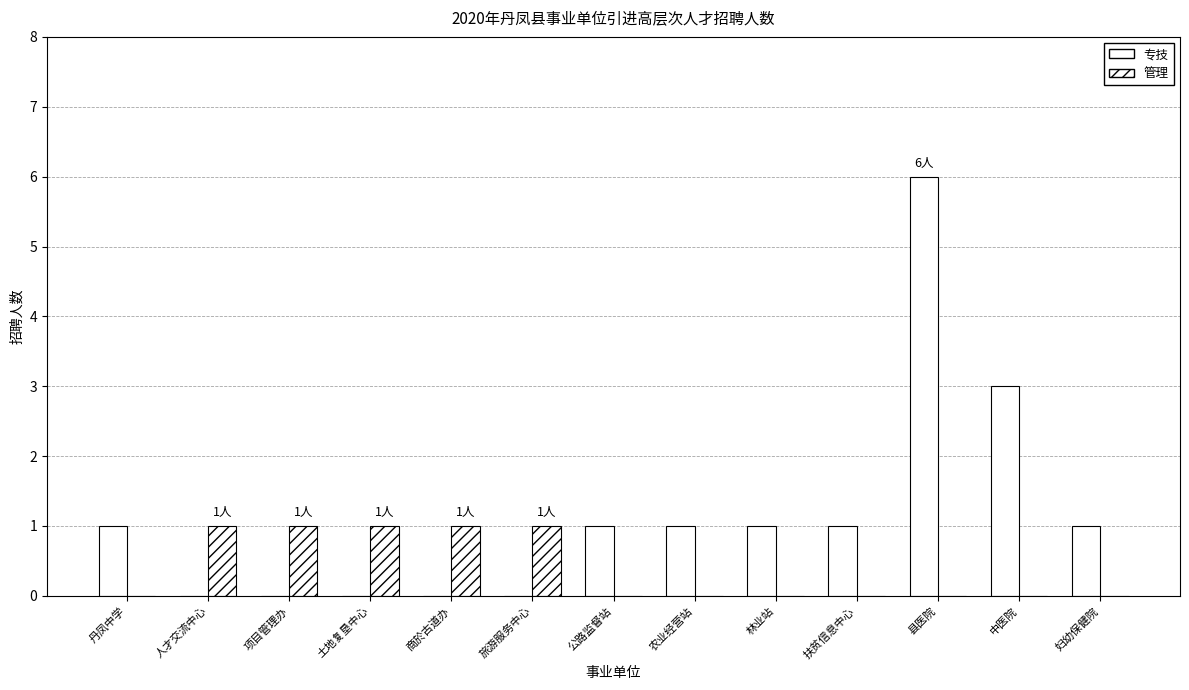

Reading left to right, what are all the values shown in this chart?

专技: 丹凤中学=1	人才交流中心=0	项目管理办=0	土地复垦中心=0	商於古道办=0	旅游服务中心=0	公路监督站=1	农业经营站=1	林业站=1	扶贫信息中心=1	县医院=6	中医院=3	妇幼保健院=1
管理: 丹凤中学=0	人才交流中心=1	项目管理办=1	土地复垦中心=1	商於古道办=1	旅游服务中心=1	公路监督站=0	农业经营站=0	林业站=0	扶贫信息中心=0	县医院=0	中医院=0	妇幼保健院=0